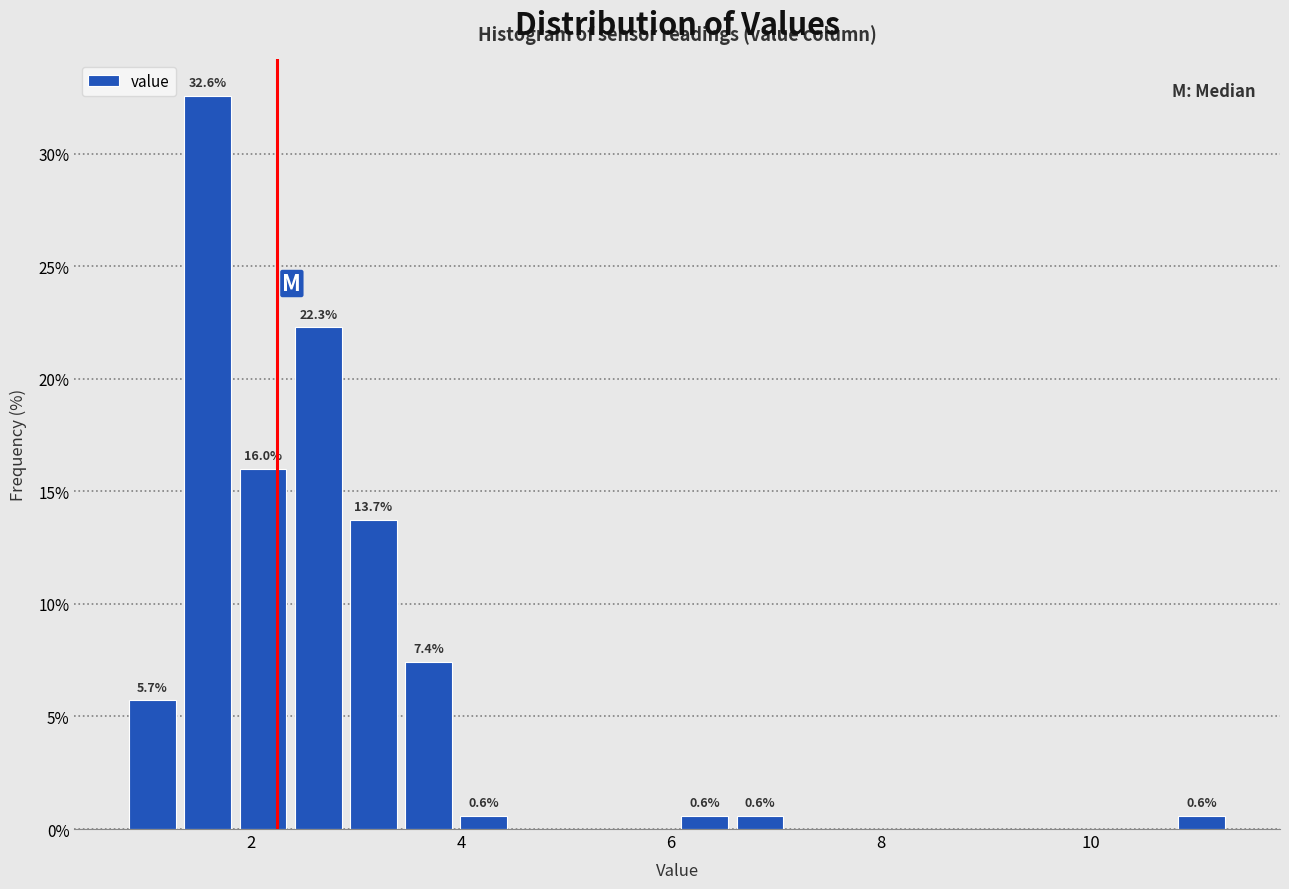

Read against the x-axis, roughly where is the centre of the tallest bar?

1.6